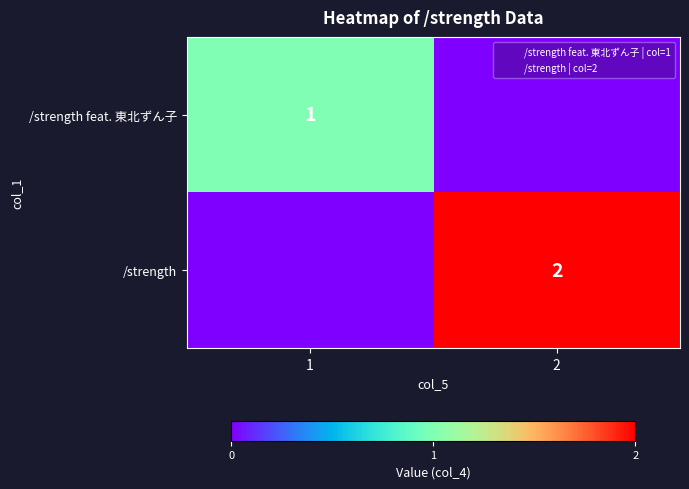

How many distinct data groups are displayed?

2